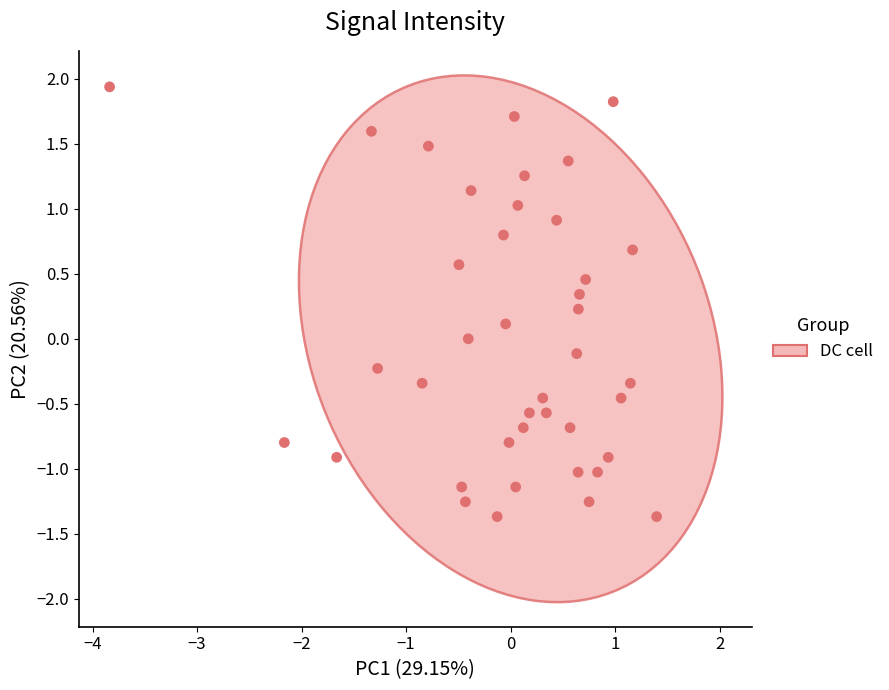

What is the range of Y values (max minus min)?

3.3